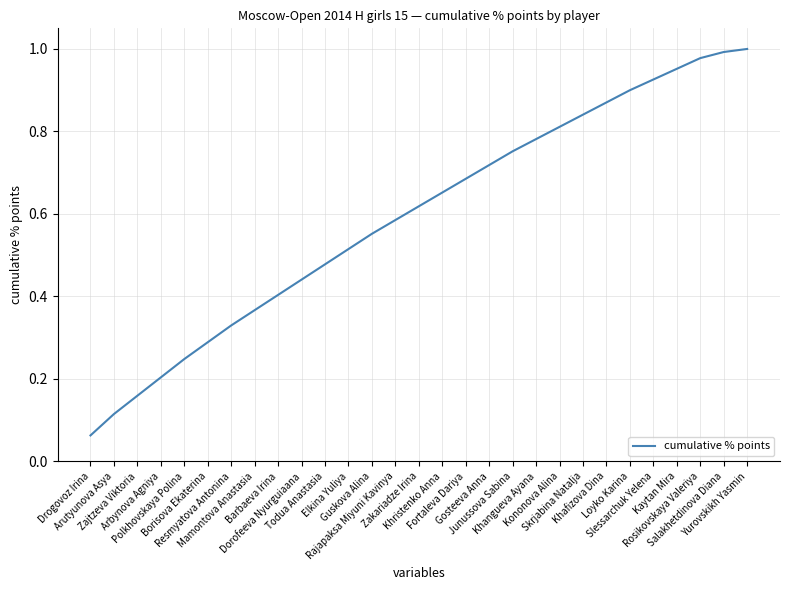

True or false: the data shows 1.8 at Yurovskikh Yasmin.

False